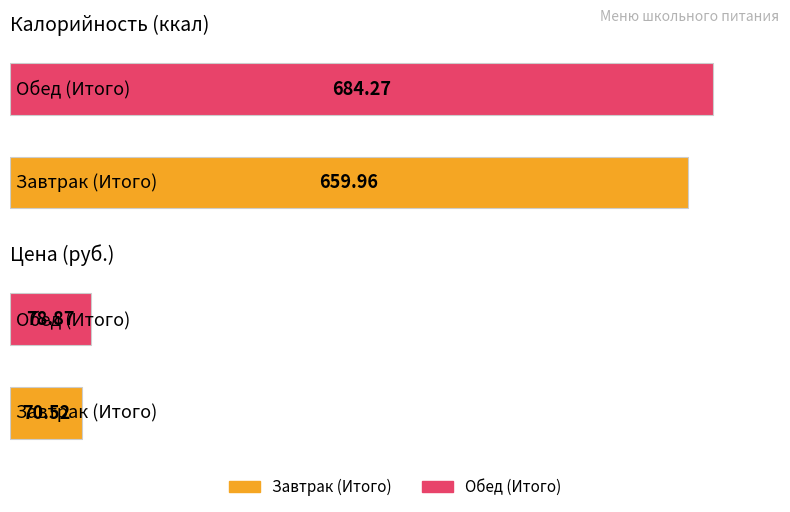

What is the maximum value shown in the chart?

684.3